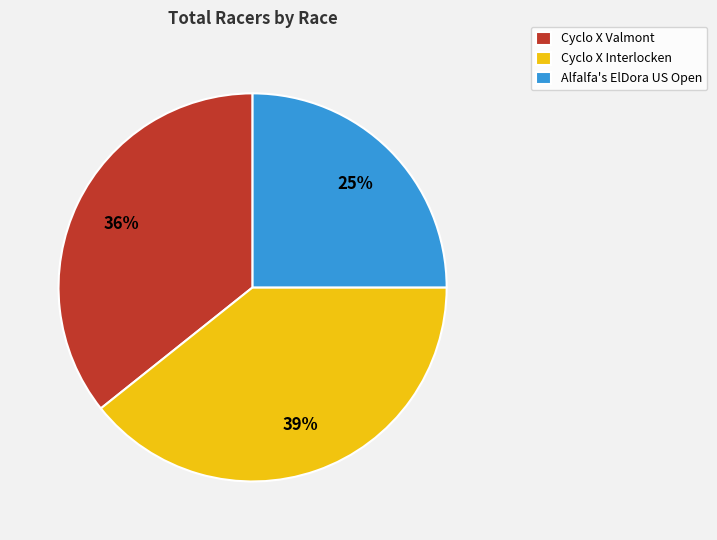

True or false: Alfalfa's ElDora US Open accounts for 30% of the total.

False